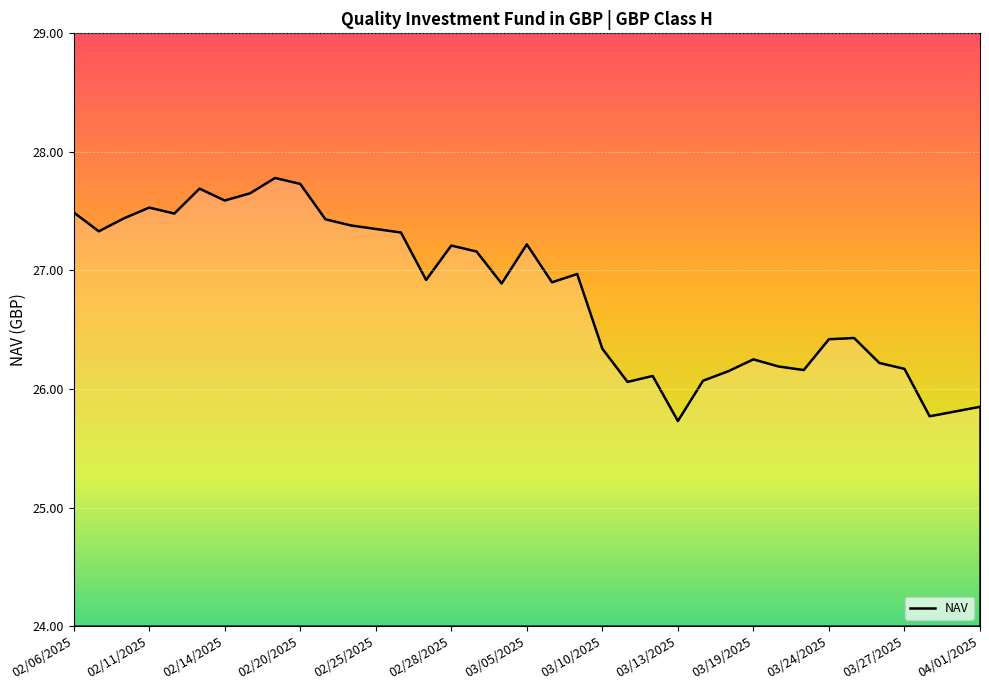

What is the maximum value shown in the chart?

27.8